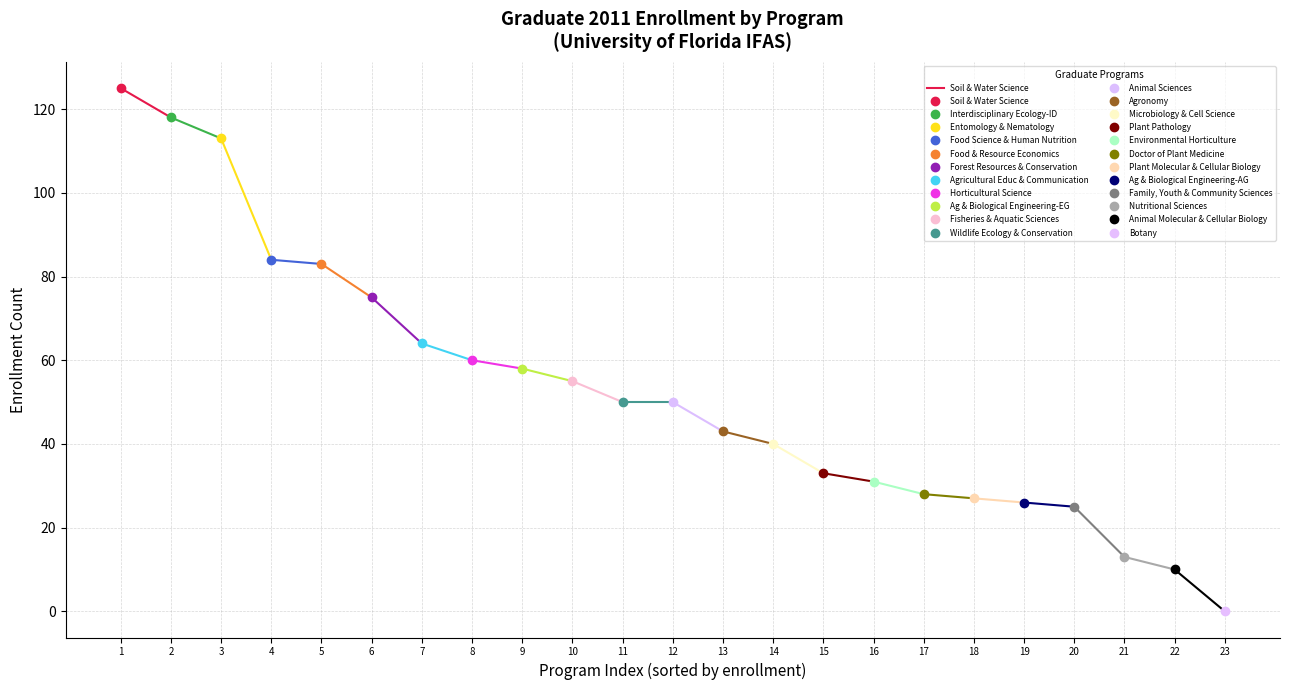

How many series are shown in this chart?

1